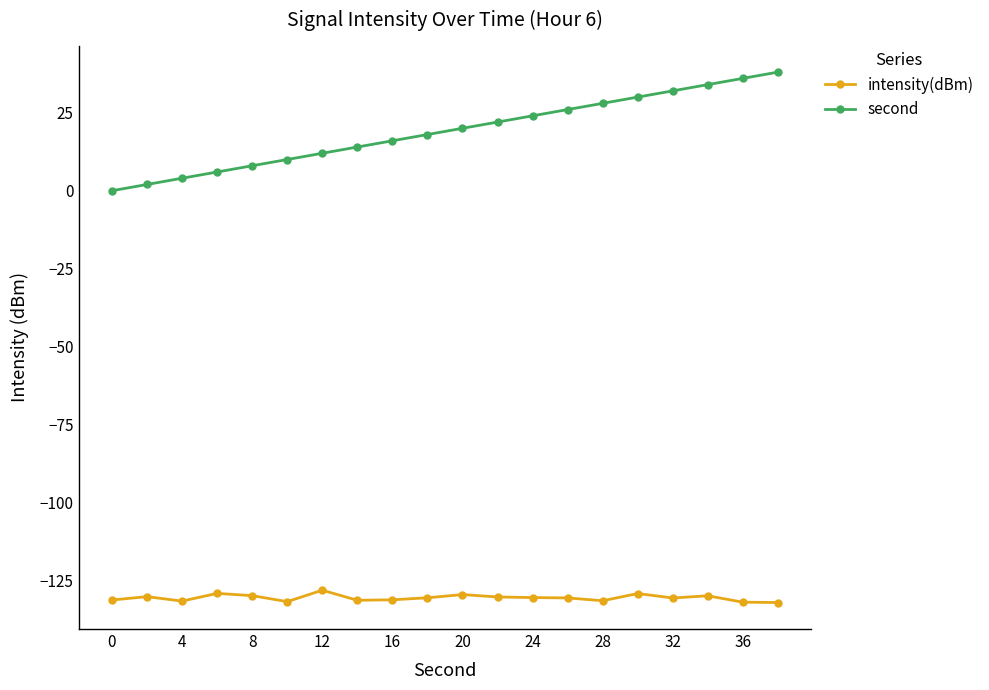

What are all the series names shown in the legend?

intensity(dBm), second